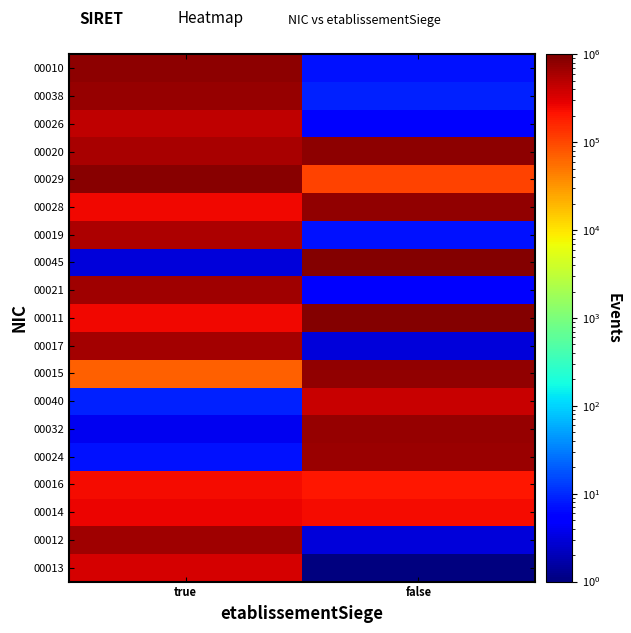

At which category is the sum across all series the highest?

true